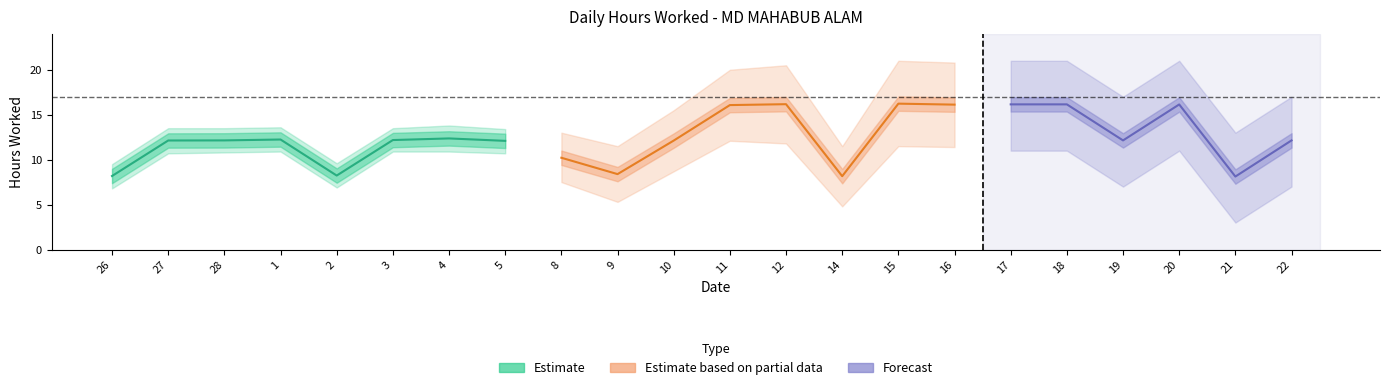

Where is the first local minimum for Estimate?

2